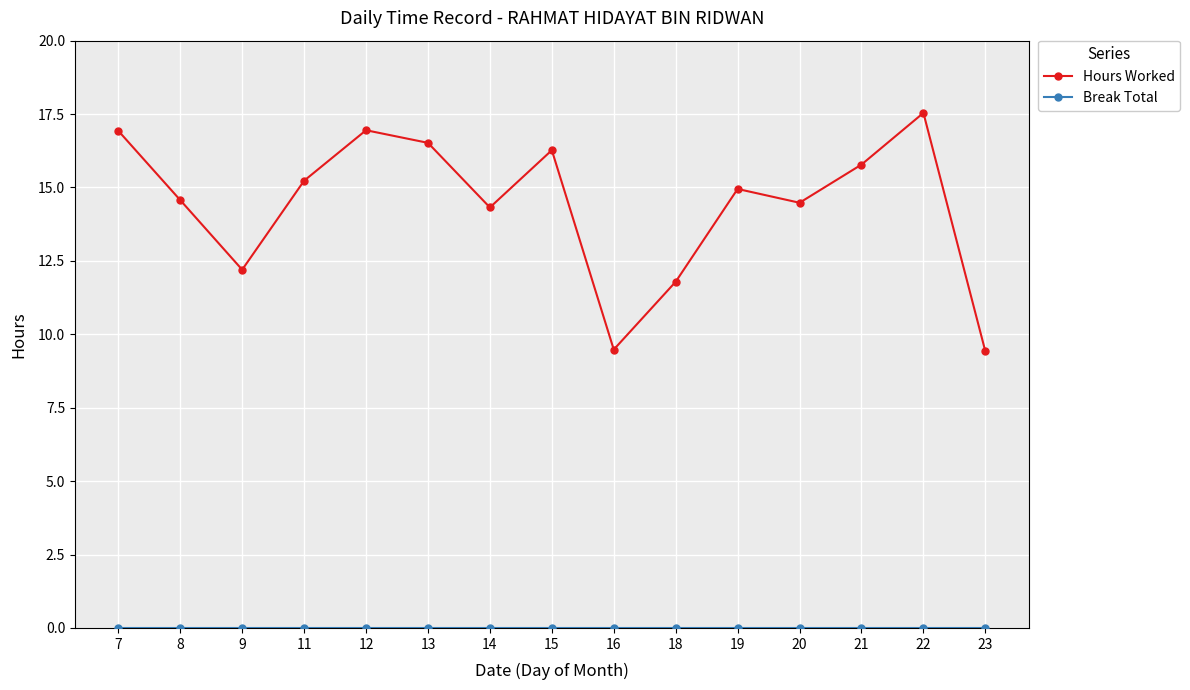

Which series has the widest spread of values?

Hours Worked